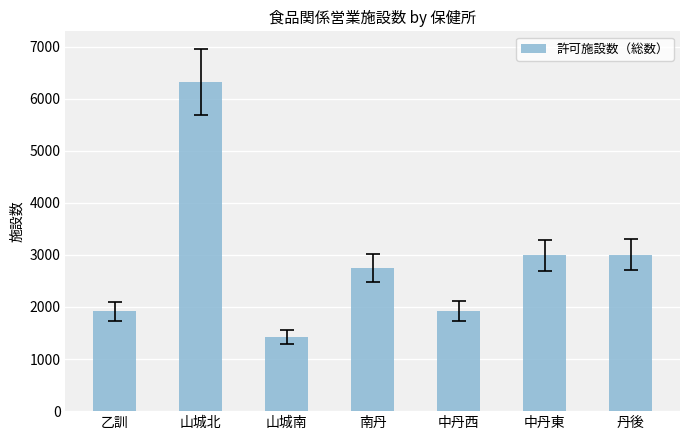

Is it true that the value at 乙訓 is 509?

False